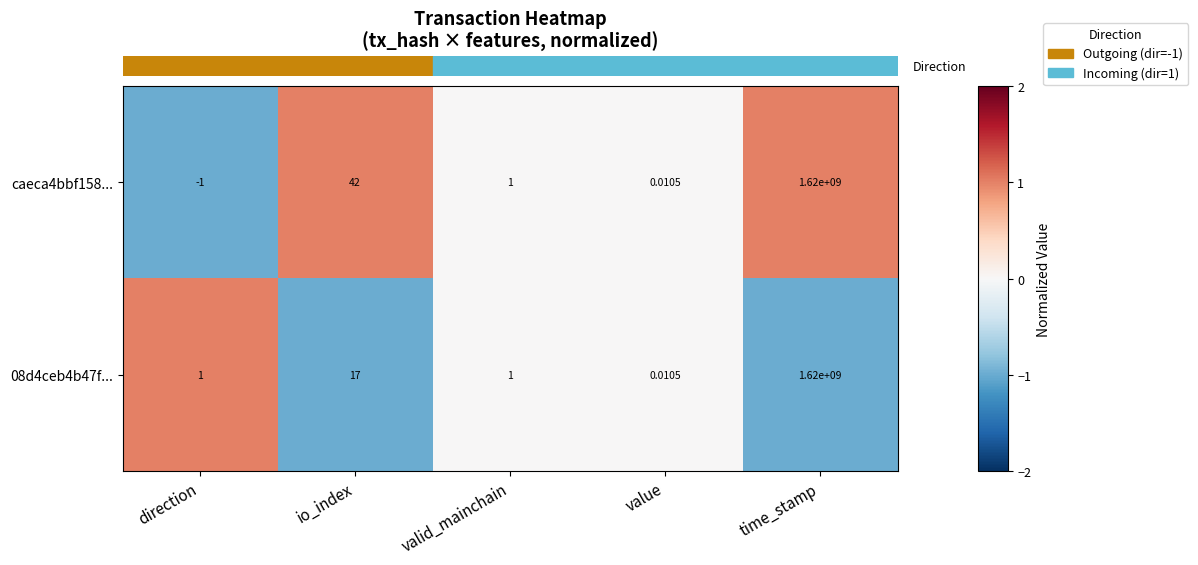

Which category has the highest value across all series?

time_stamp